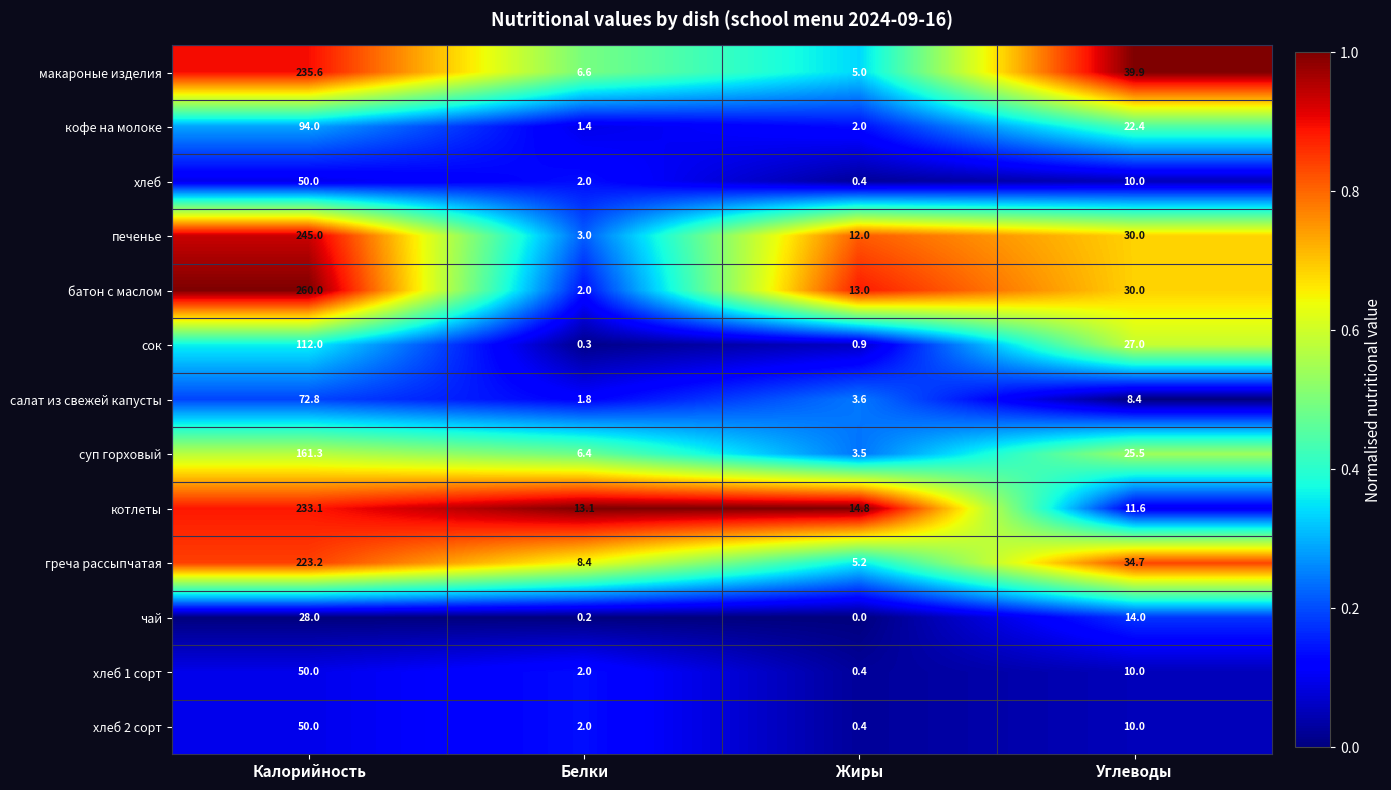

Which category has the highest value across all series?

Калорийность